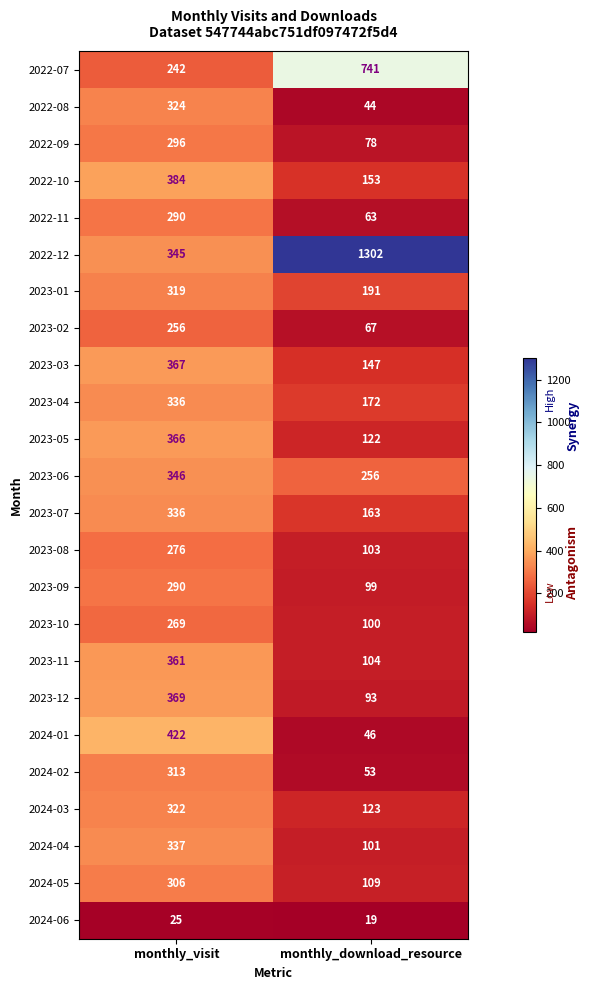

What is the difference between the highest and lowest values at monthly_download_resource?

1283